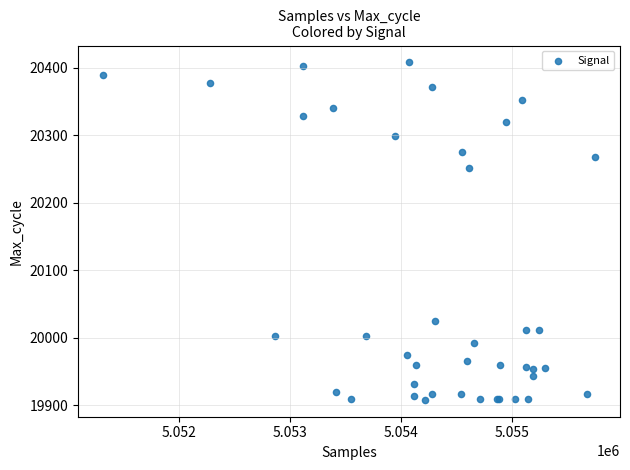

What Y value in the scatter plot is closest to 20158?

20252